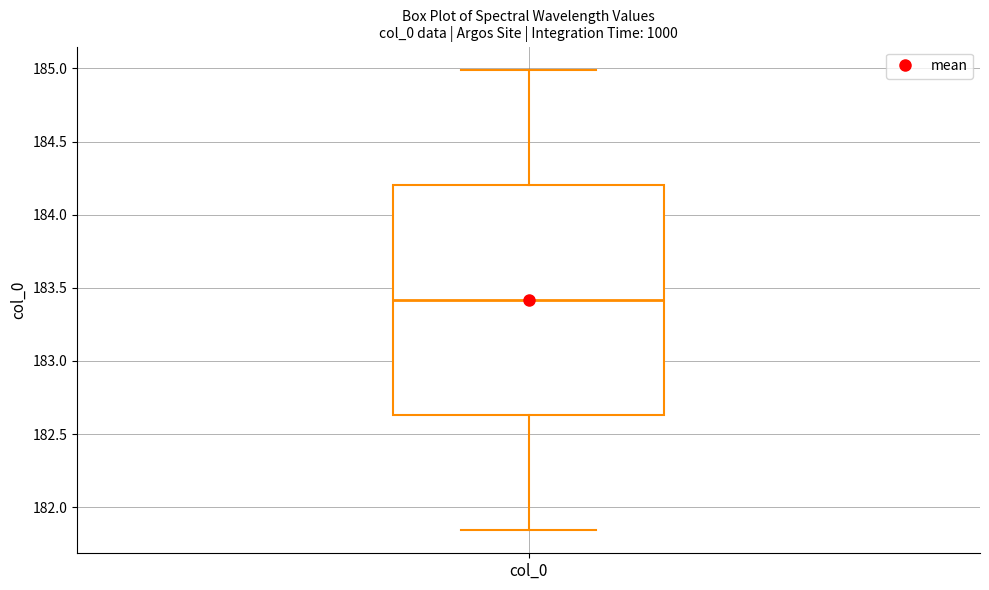

Read this box plot against the y-axis: the position of the median line, the range covered by the box, and the ends of both whiskers. The values are not printed on the chart, so give them approximately, as read against the axis.

median 183.40, box 182.65 to 184.20, whiskers 181.85 to 185.00